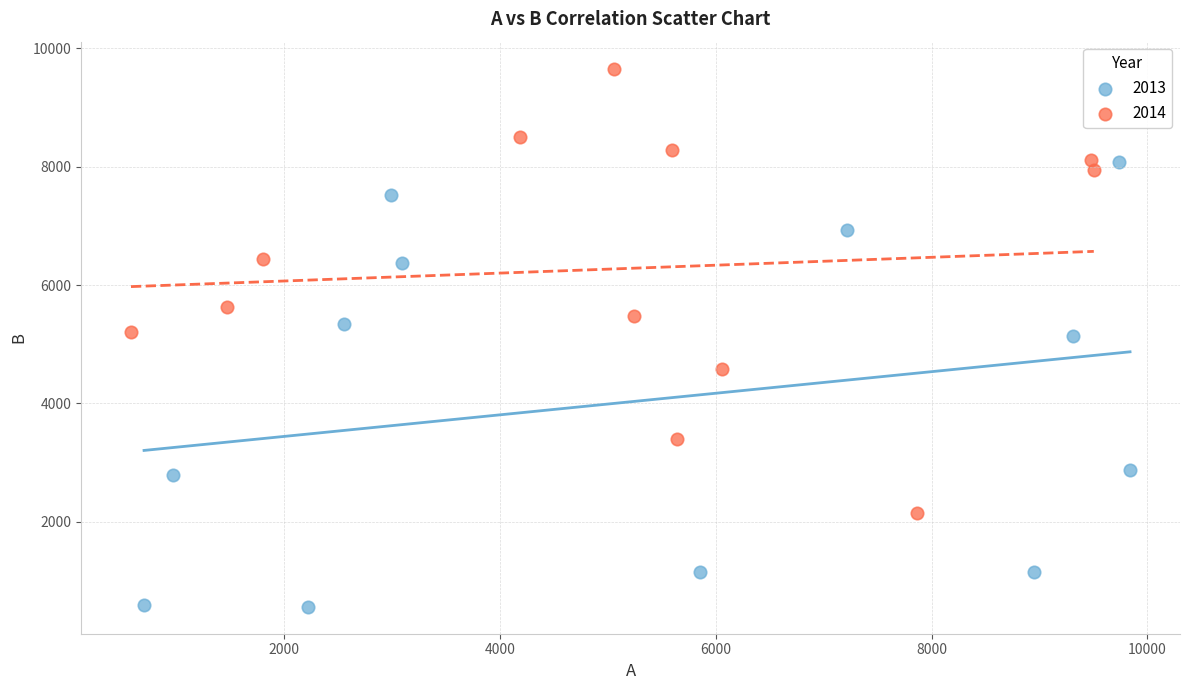

Which series contains the lowest Y value?

2013